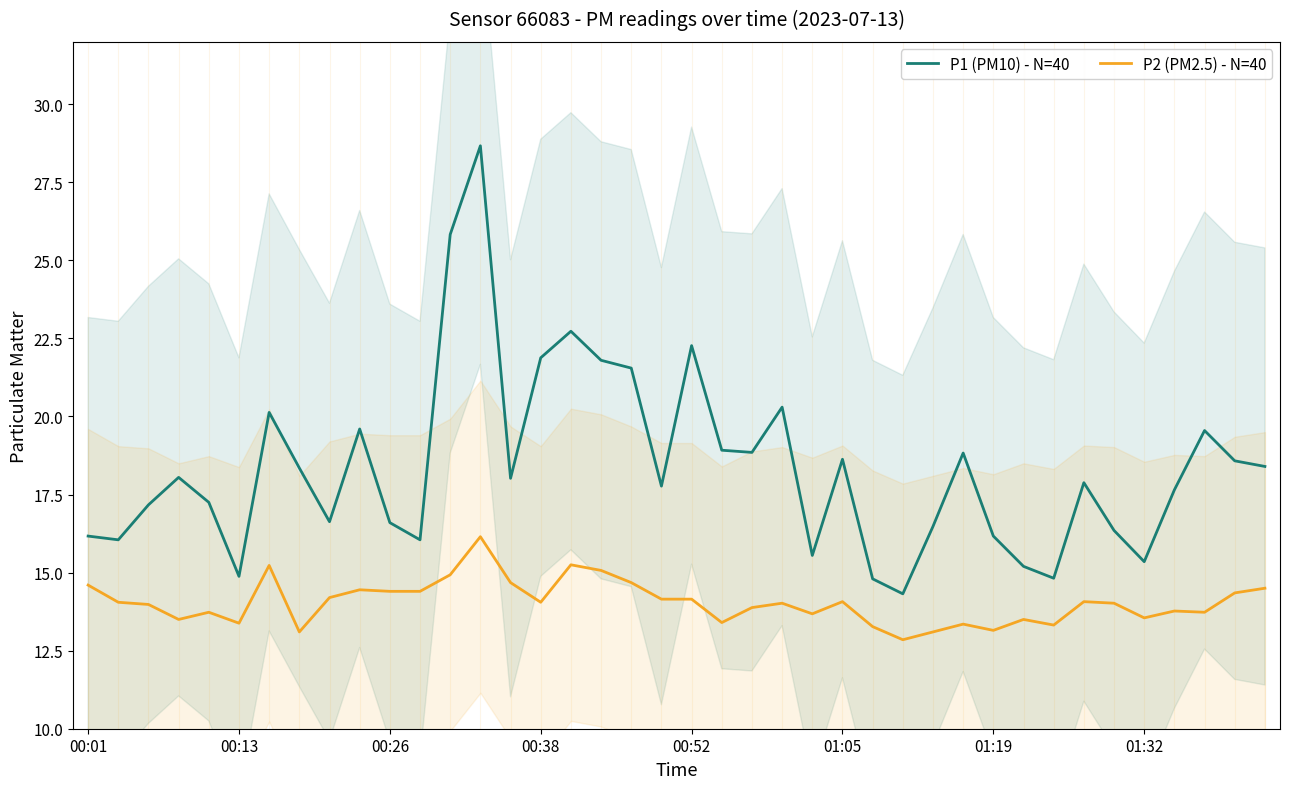

How many lines are shown in the chart?

2